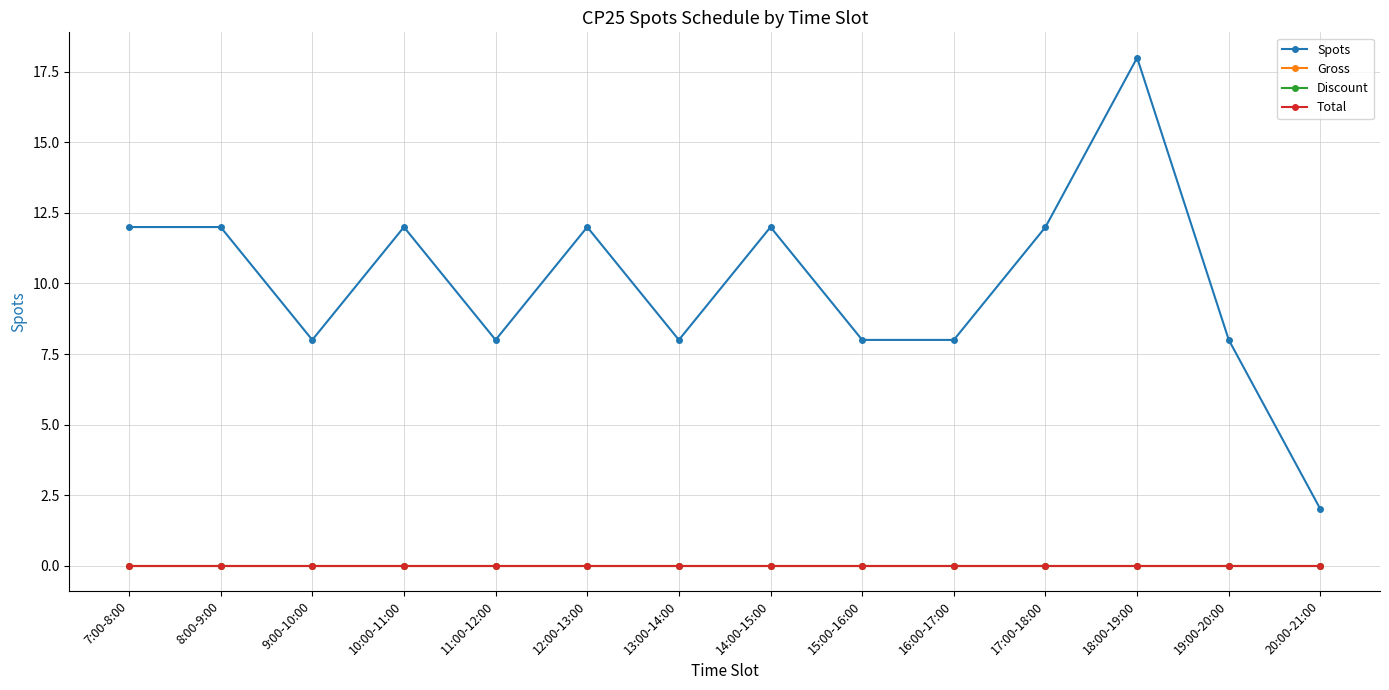

Is this an area chart (filled region under the line)?

No